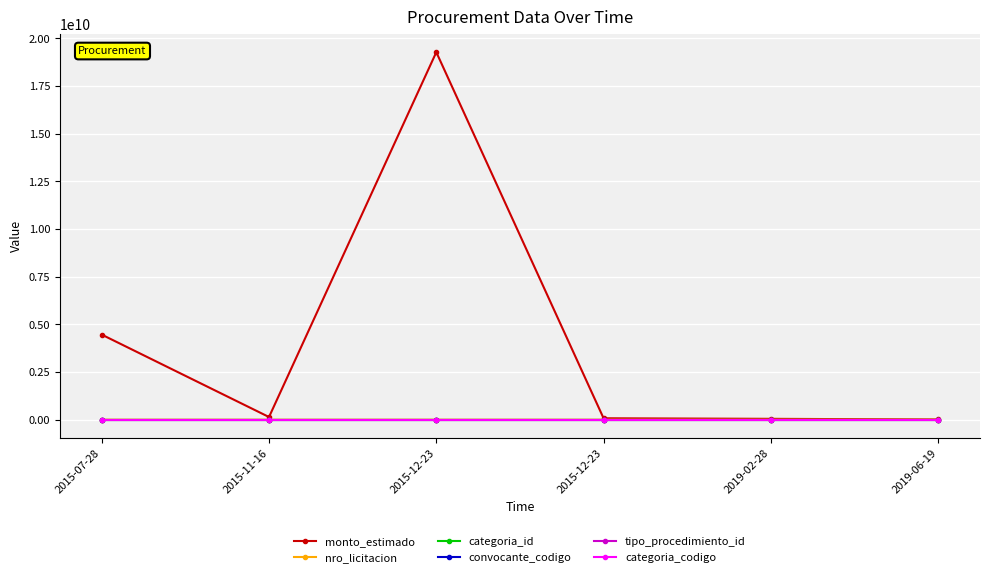

At which category is the sum across all series the highest?

2015-12-23